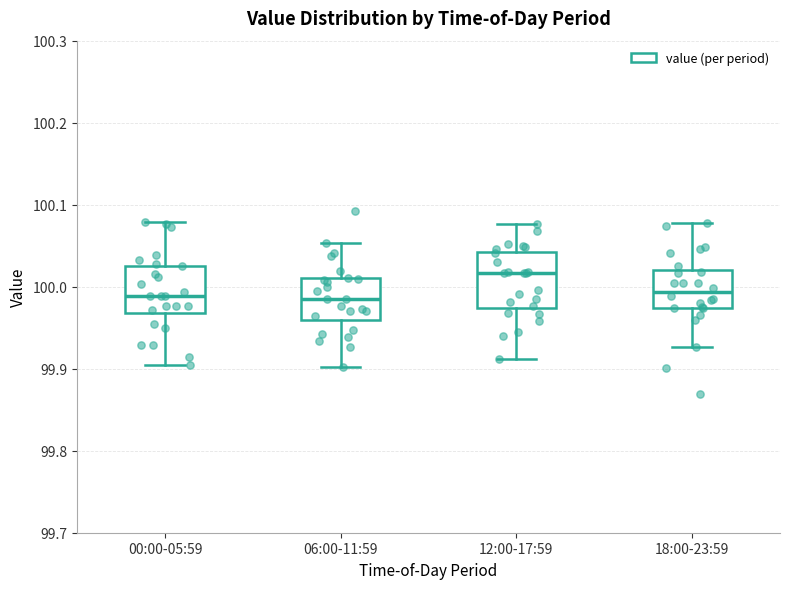

Reading left to right, transcribe this box plot: for each box, give where its median line is, the range the box spans, and where its two whiskers end, as read against the y-axis. The values are not printed on the chart, so give them approximately, as read against the axis.

00:00-05:59: median 99.99, box 99.97 to 100.03, whiskers 99.90 to 100.08
06:00-11:59: median 99.99, box 99.96 to 100.01, whiskers 99.90 to 100.05
12:00-17:59: median 100.02, box 99.97 to 100.04, whiskers 99.91 to 100.08
18:00-23:59: median 99.99, box 99.97 to 100.02, whiskers 99.93 to 100.08